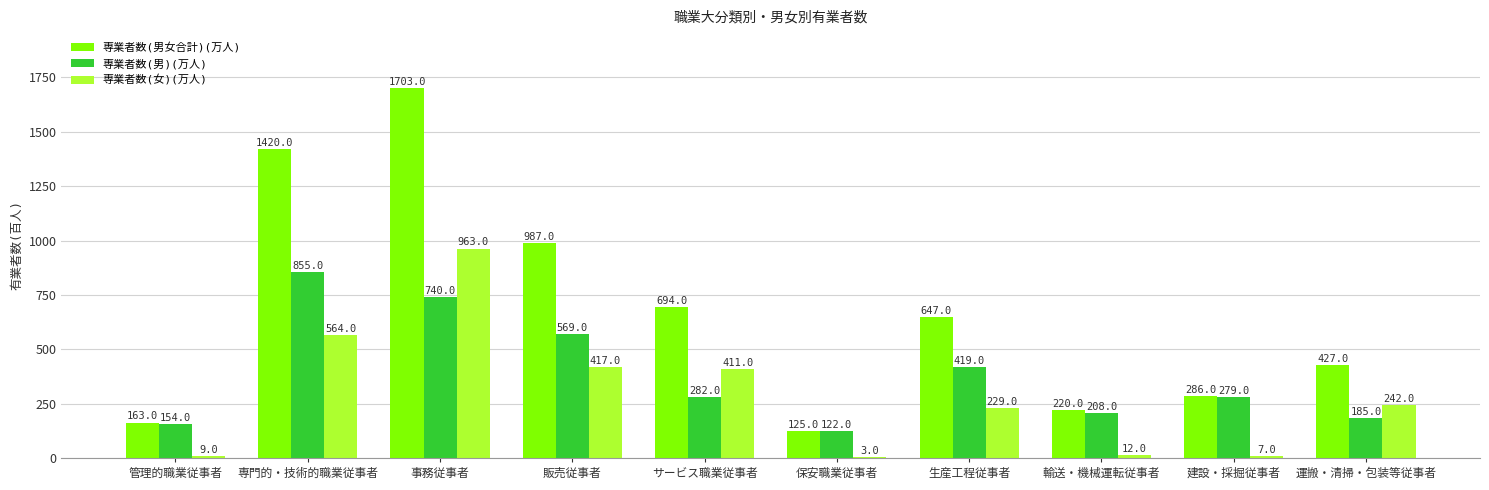

What is the maximum value for 専業者数(女)(万人)?

96300